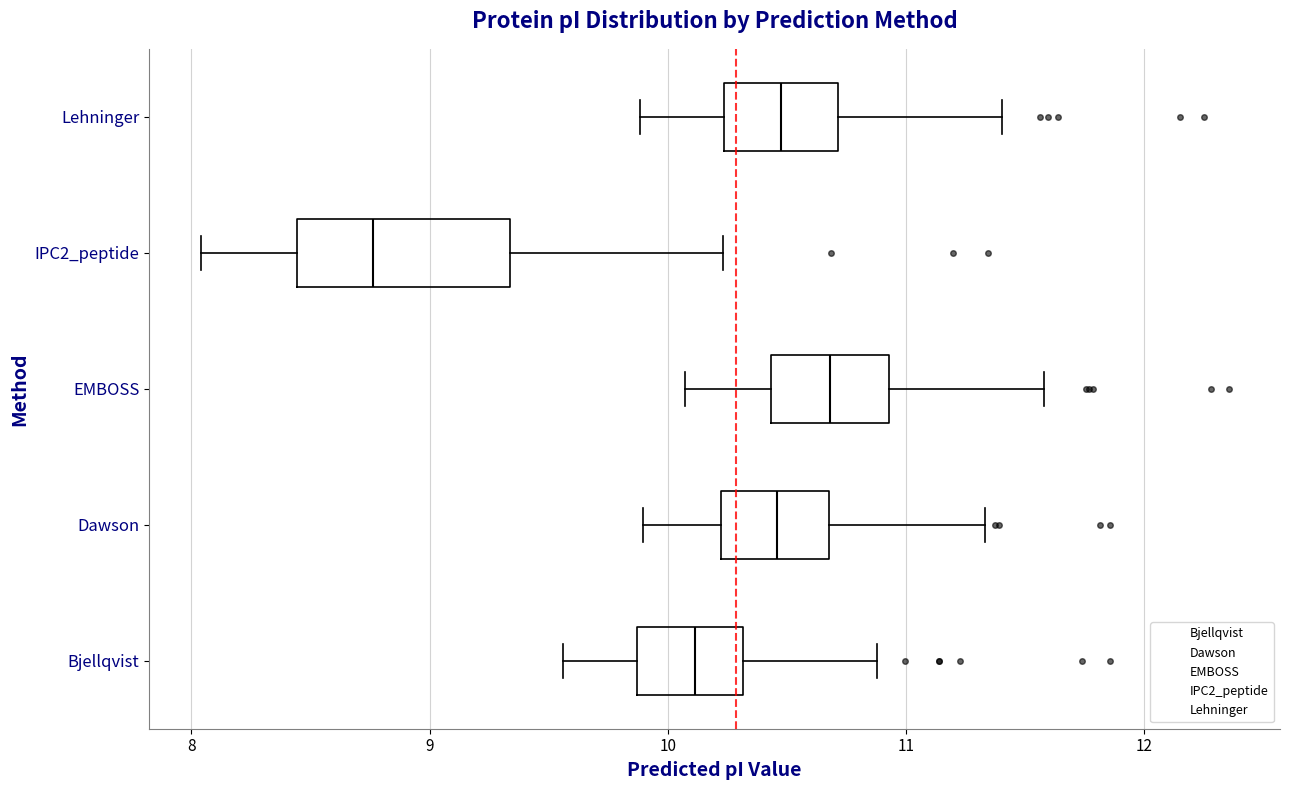

Where is the right edge of the box for EMBOSS on the x-axis? The values are not printed on the chart, so give them approximately, as read against the axis.

10.9